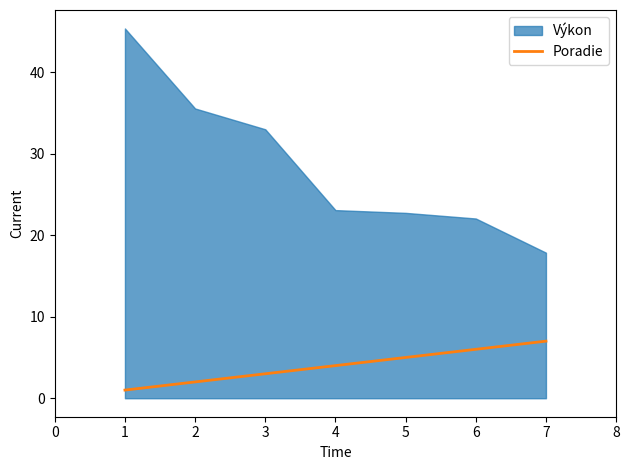

List the labels in order of Poradie value, largest first.

7, 6, 5, 4, 3, 2, 1